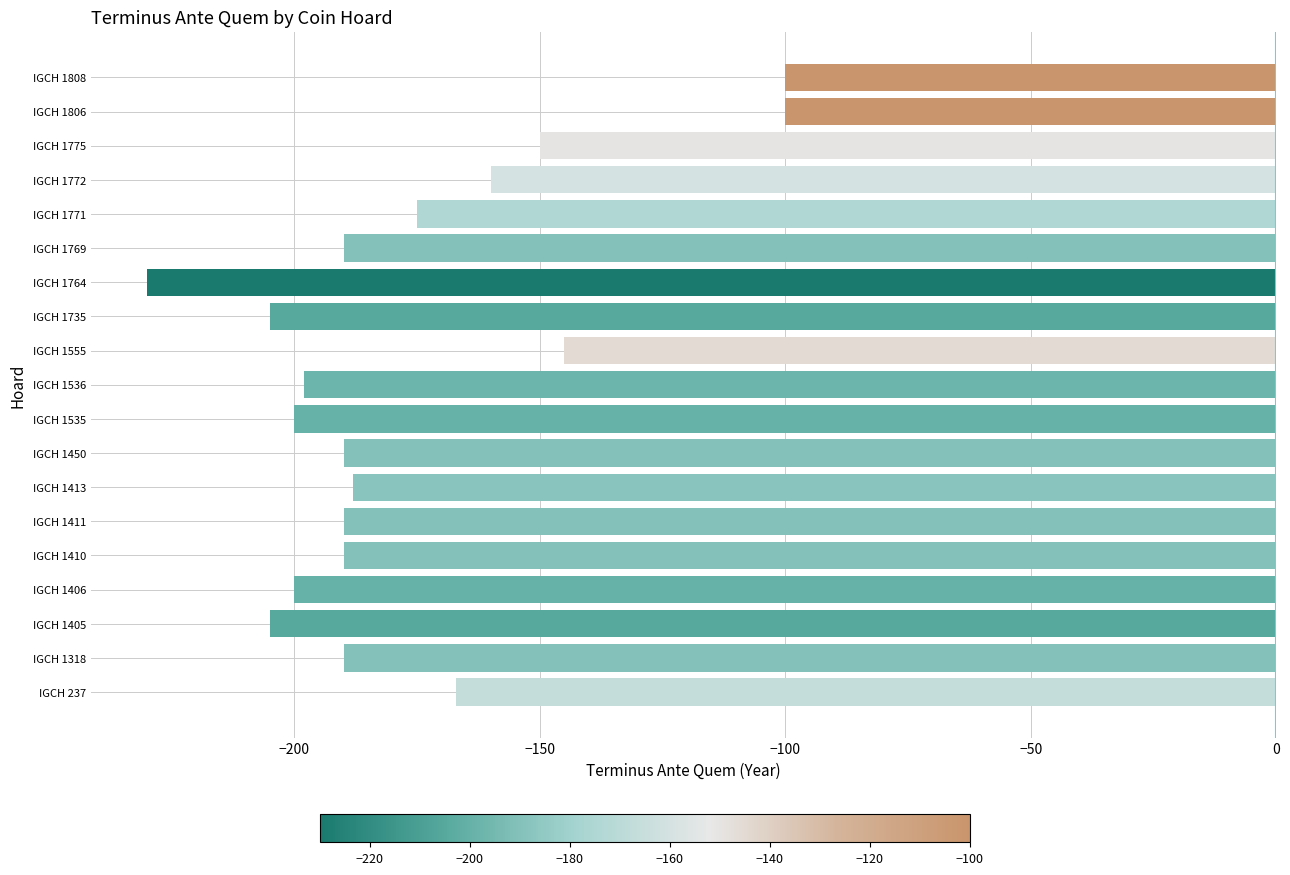

What is the sum of the values at IGCH 1413 and IGCH 1771?

-363